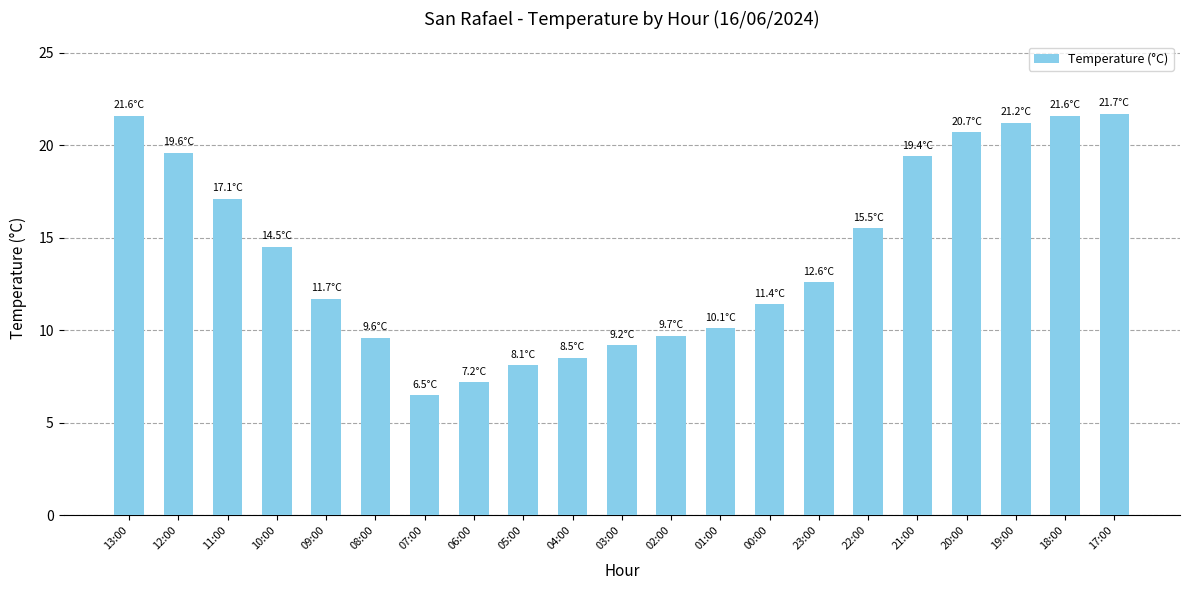

The value at 05:00 is 13.0. True or false?

False